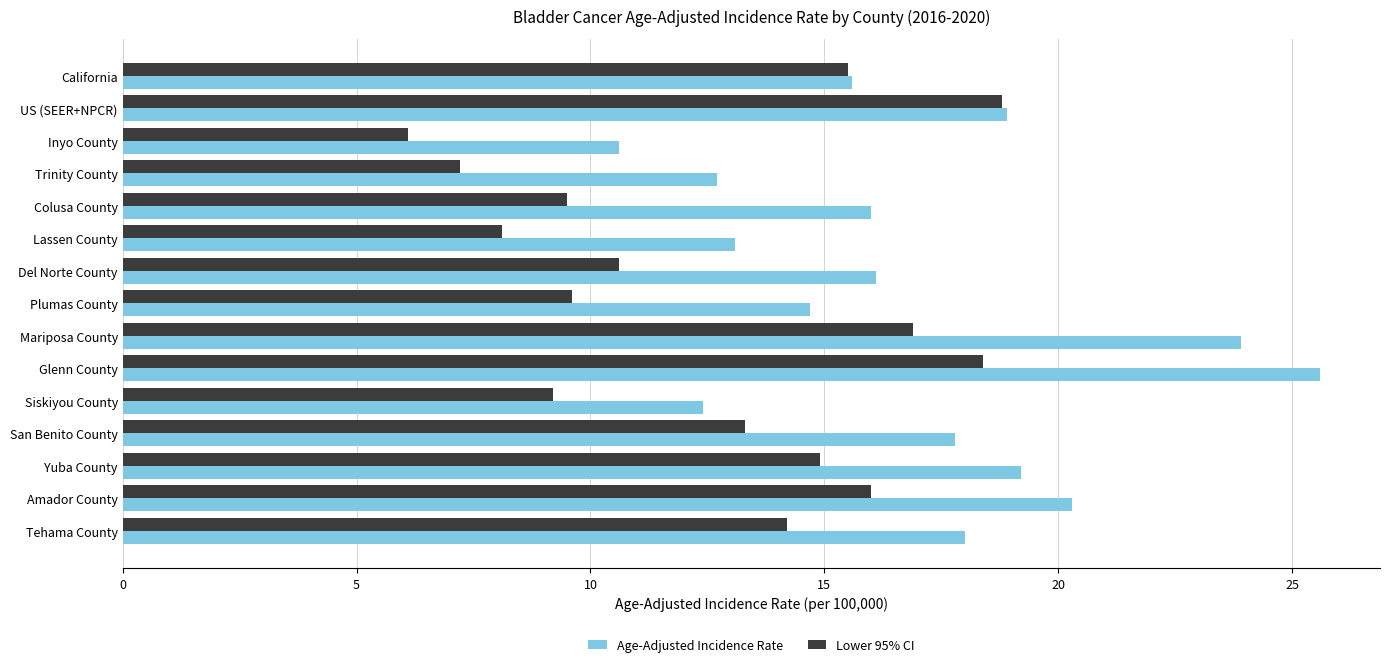

What is the sum of all Age-Adjusted Incidence Rate values?

254.9